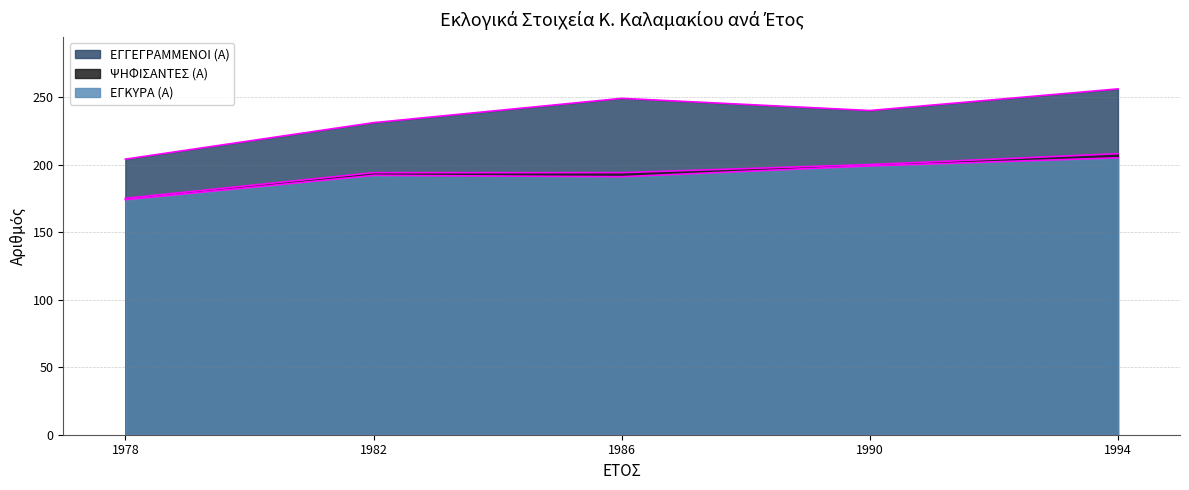

Is it true that ΨΗΦΙΣΑΝΤΕΣ (Α) equals 208 at 1994?

True